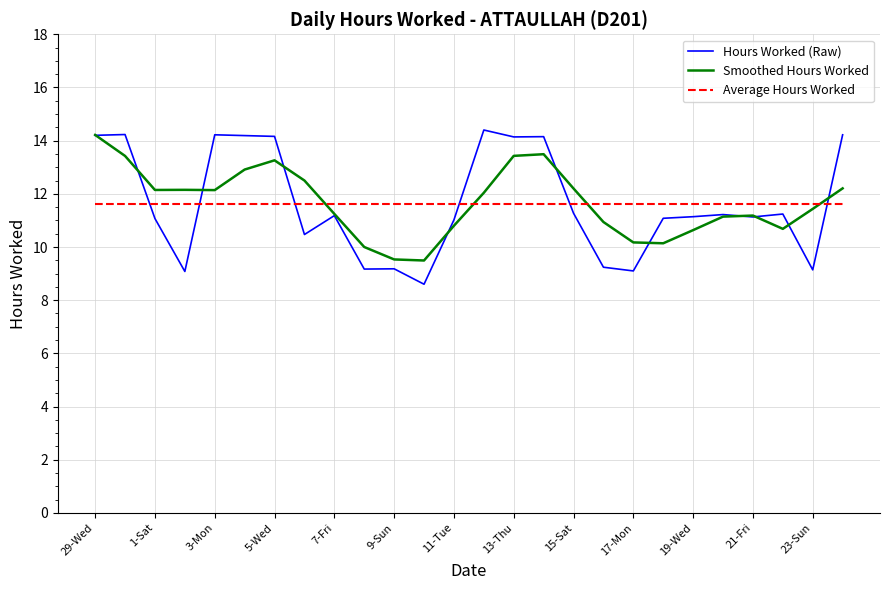

How many times do Smoothed Hours Worked and Average Hours Worked cross each other?

4